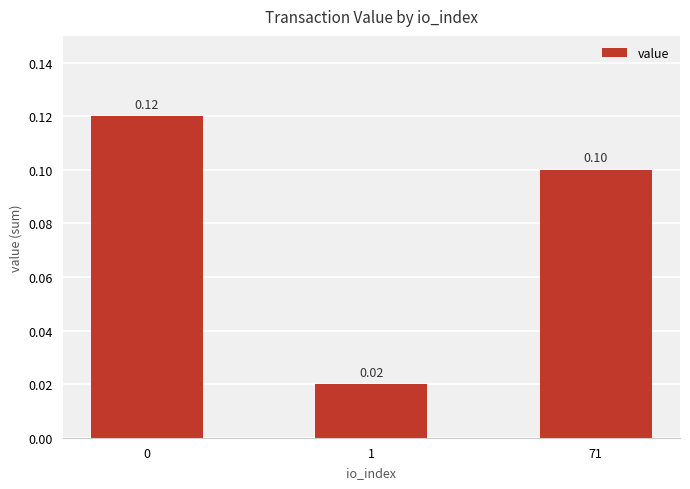

Rank the categories by value from highest to lowest.

0, 71, 1